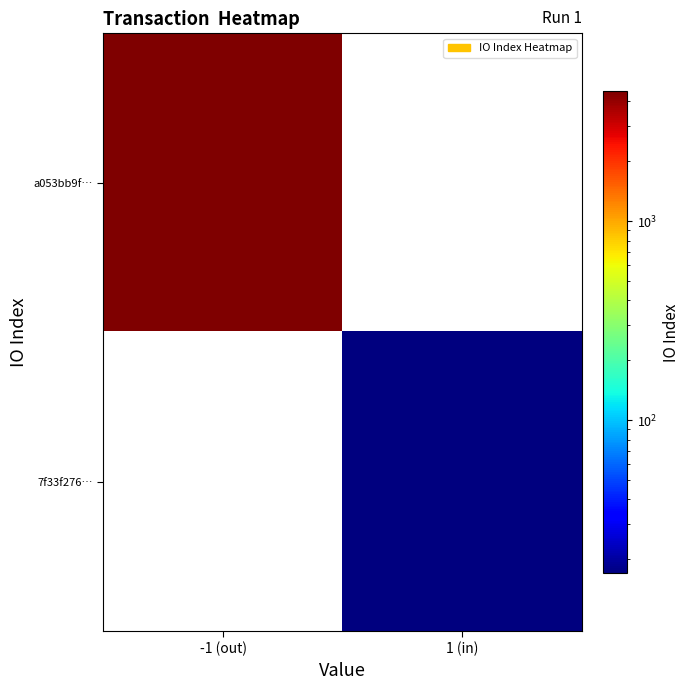

Which series has the largest total across all categories?

a053bb9f…